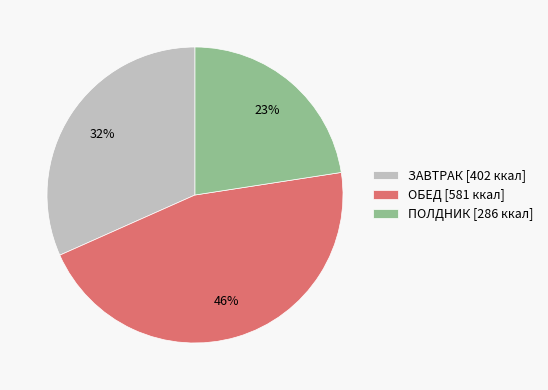

Is it true that ОБЕД is 40% of the pie?

False